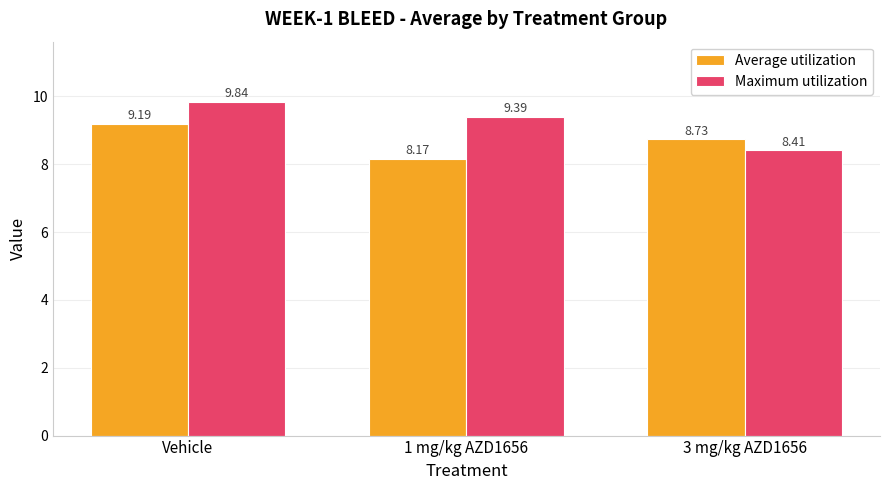

How many bars are there in each group?

2